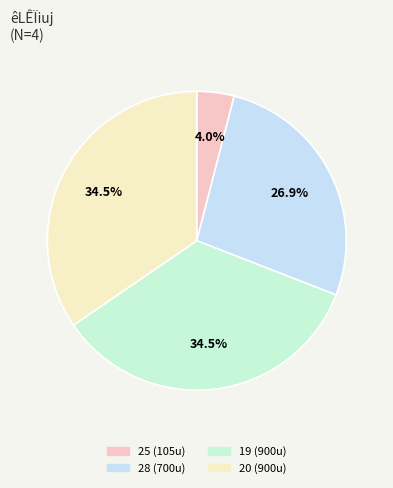

Is it true that 20 is 35% of the pie?

True